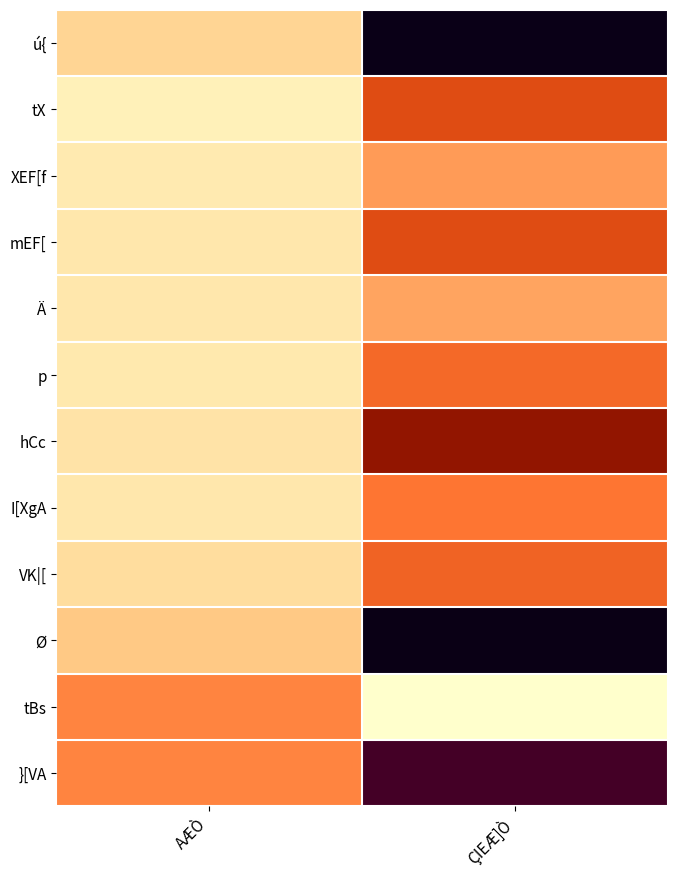

At how many categories does at least one series exceed 14?

2